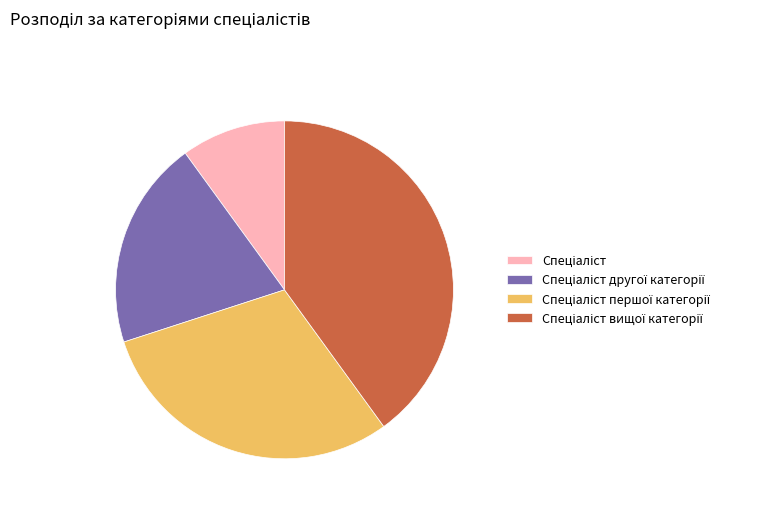

Is there a majority slice in this chart?

No